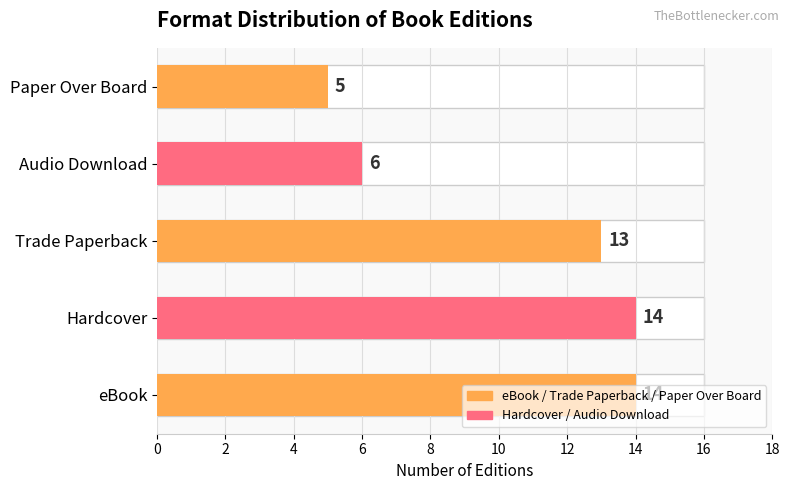

Count the values in the range 6 to 14.

4